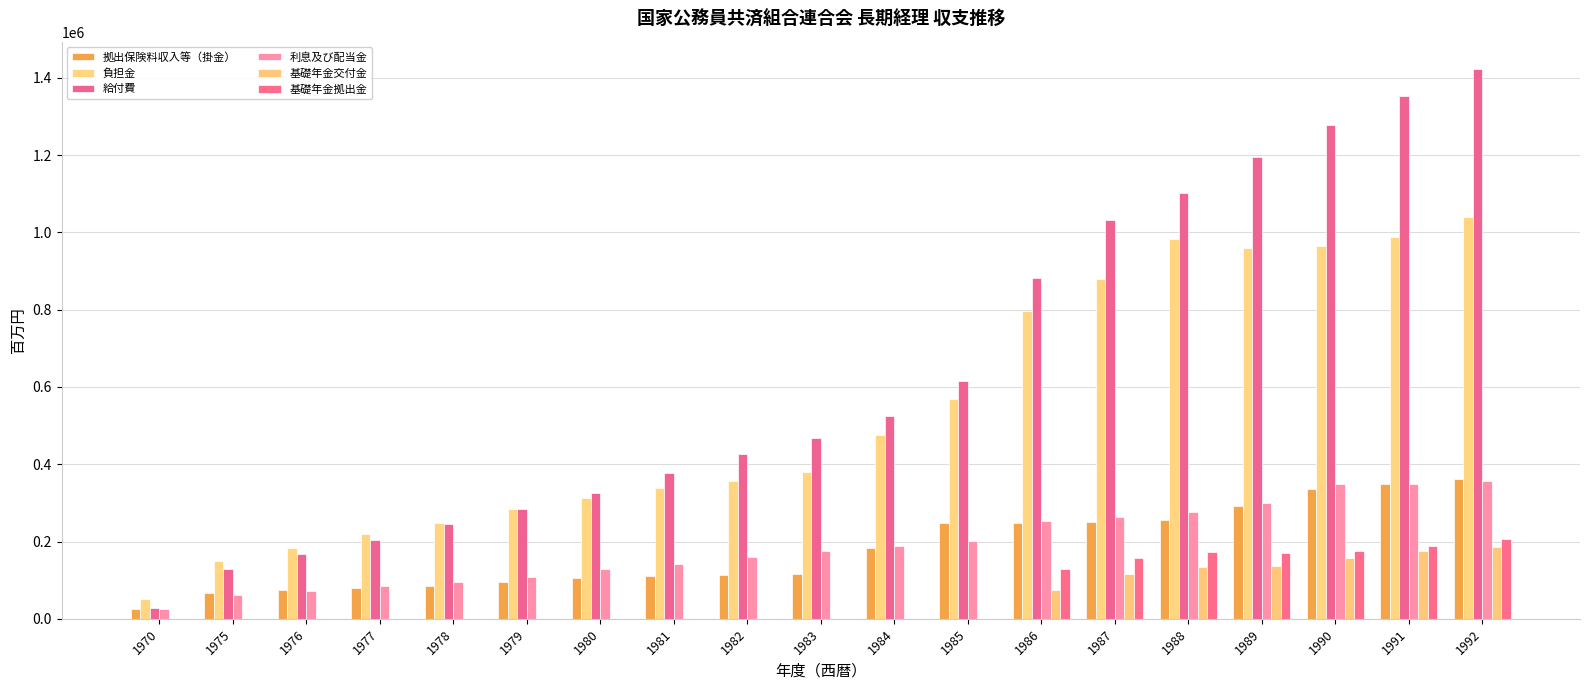

What is the sum of the 給付費 values at 1979 and 1970?

310789